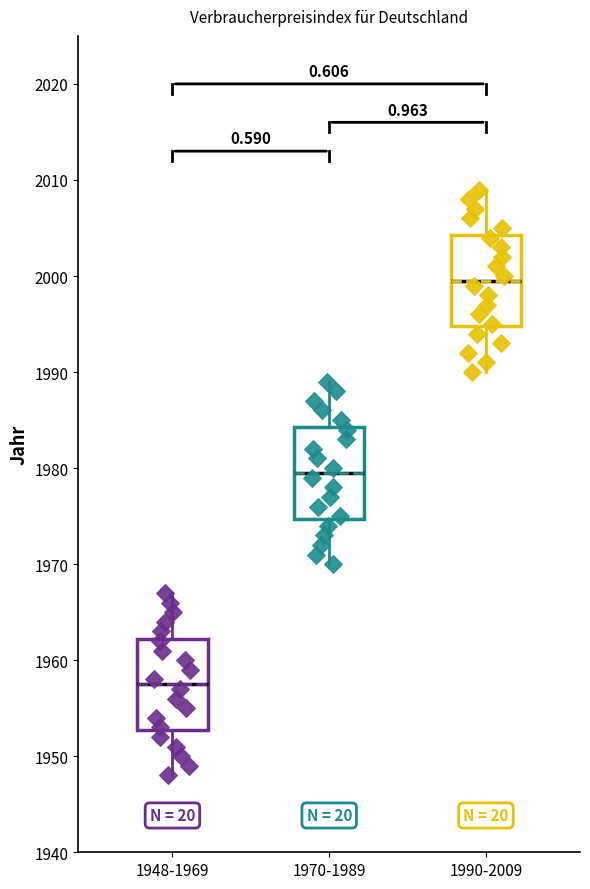

Which box's median line is the highest?

1990-2009